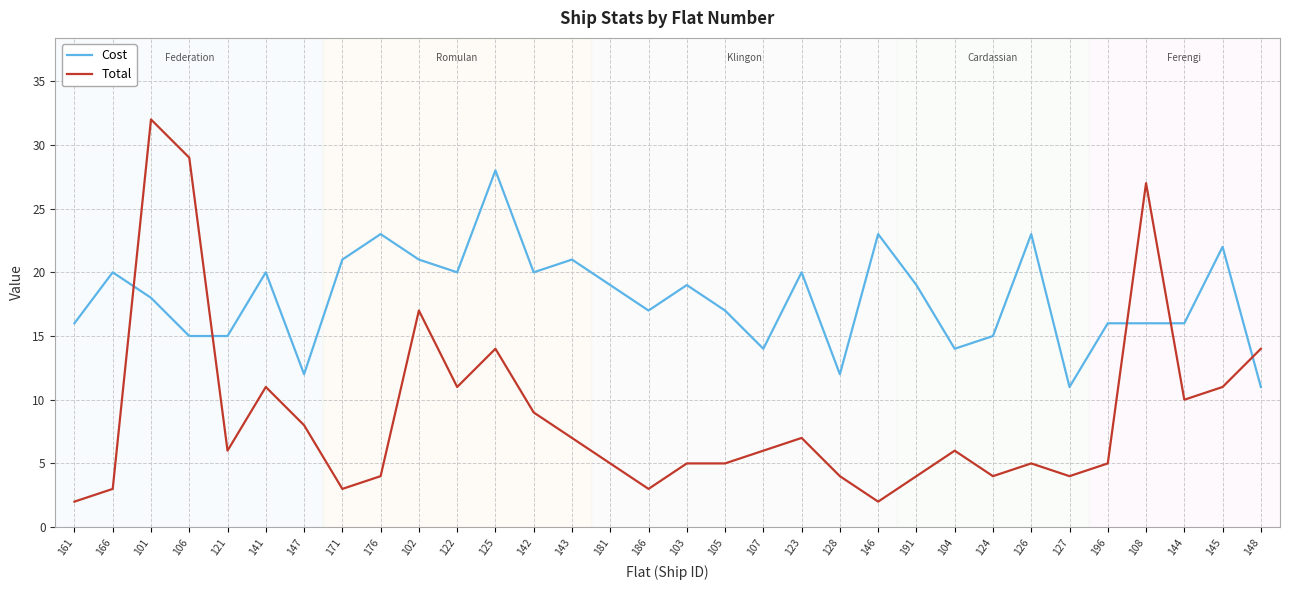

Rank the series by their average value, from highest to lowest.

Cost, Total